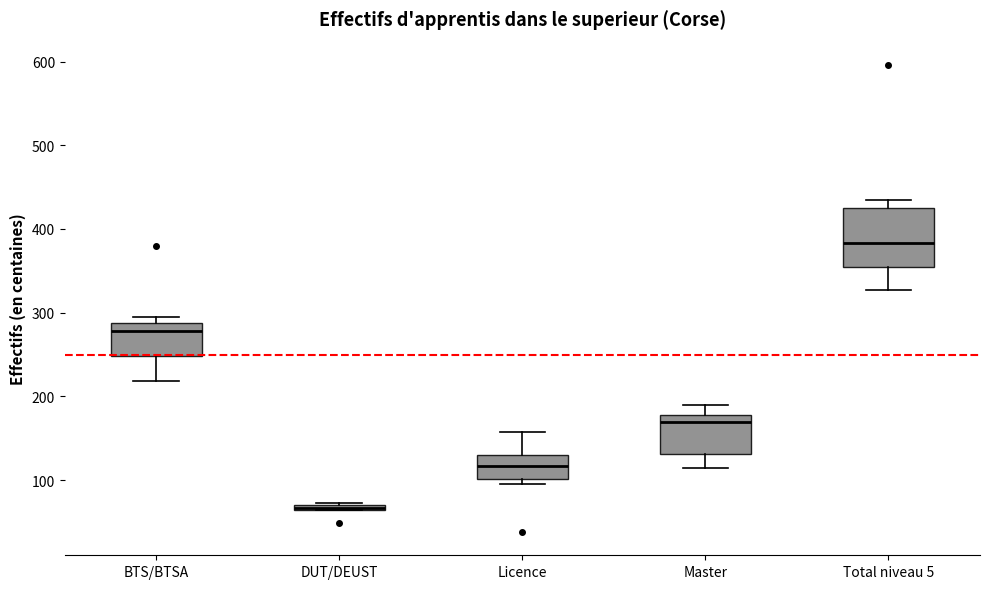

Which box is the tallest, from its lower edge to its upper edge?

Total niveau 5